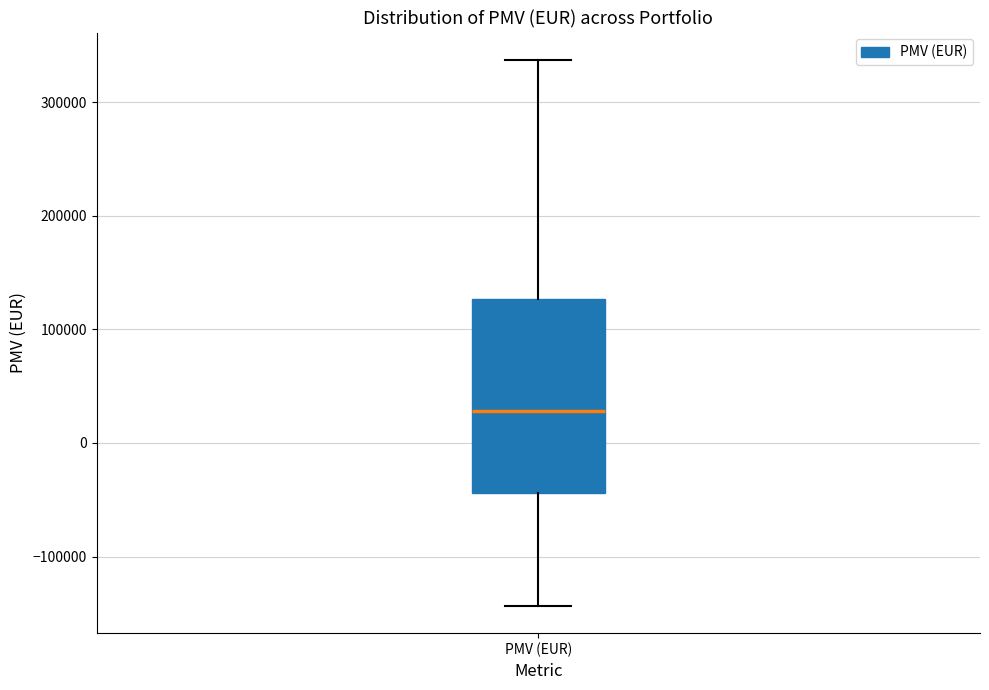

Where does the lower whisker of the box for PMV (EUR) end on the y-axis? The values are not printed on the chart, so give them approximately, as read against the axis.

-140000